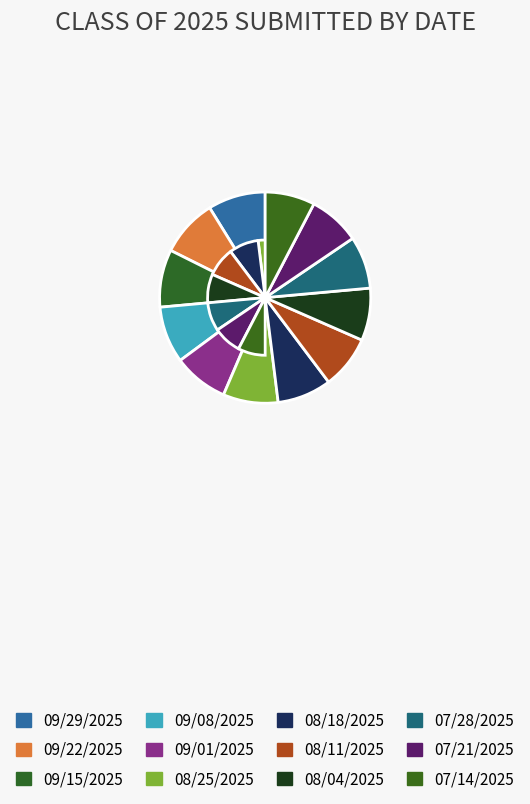

How many segments does this pie chart have?

12